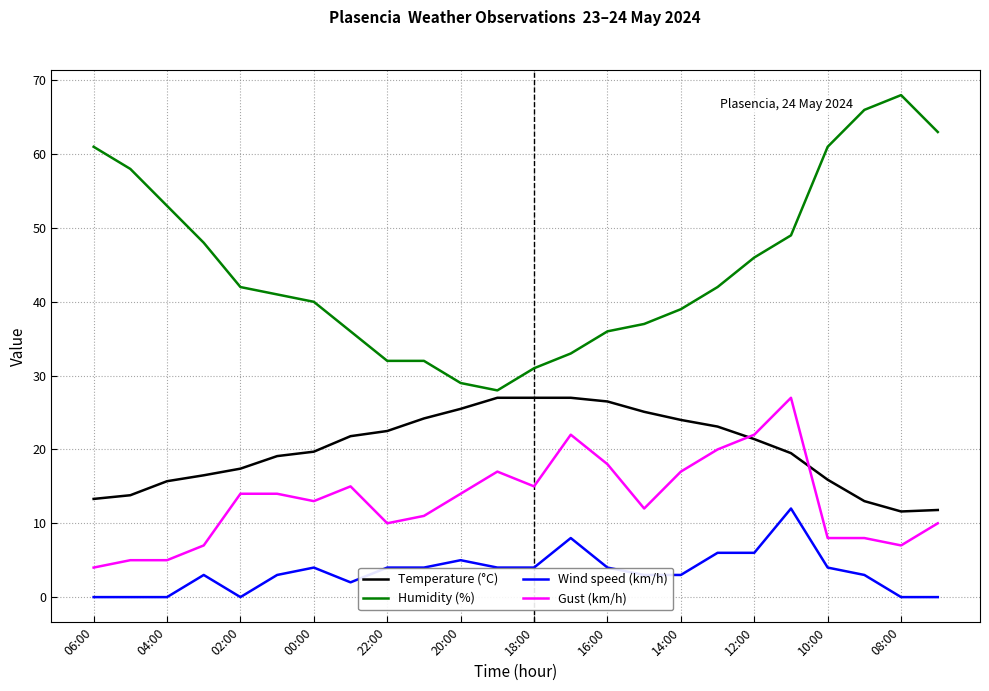

Which series has the largest total across all categories?

Humidity (%)